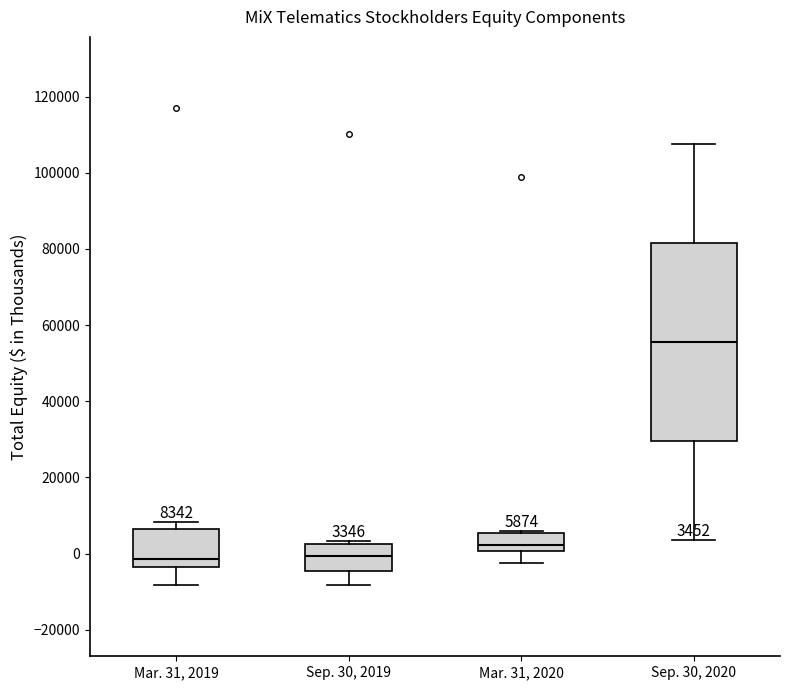

Which box is the tallest, from its lower edge to its upper edge?

Sep. 30, 2020